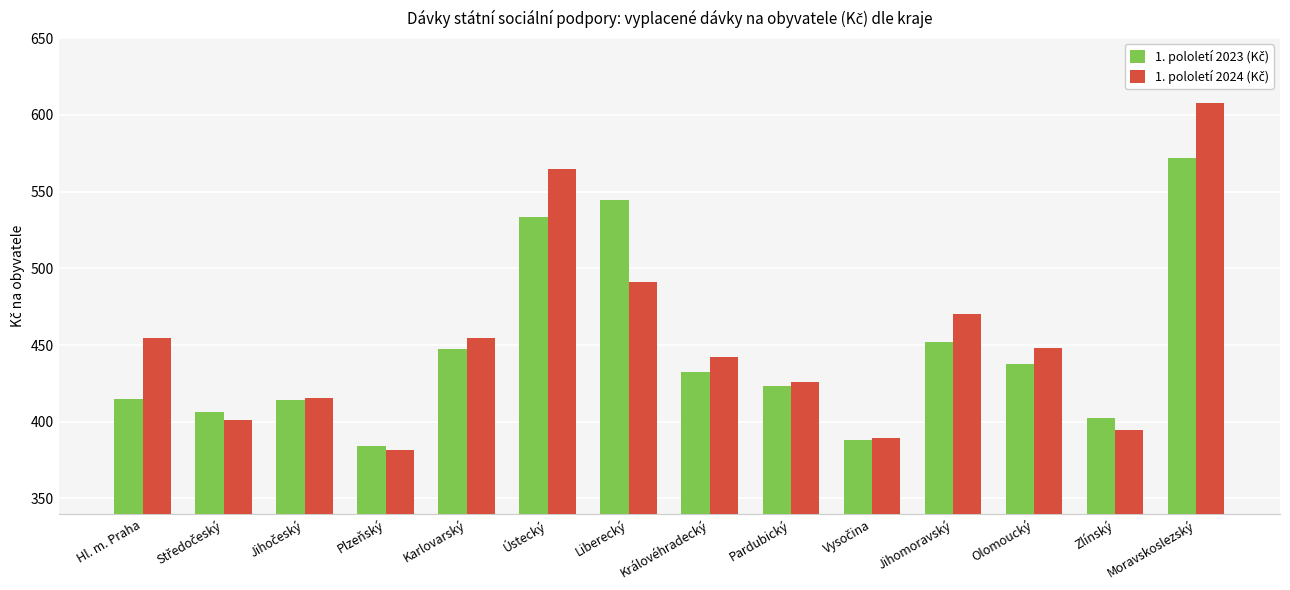

At which category is the sum across all series the highest?

Moravskoslezský